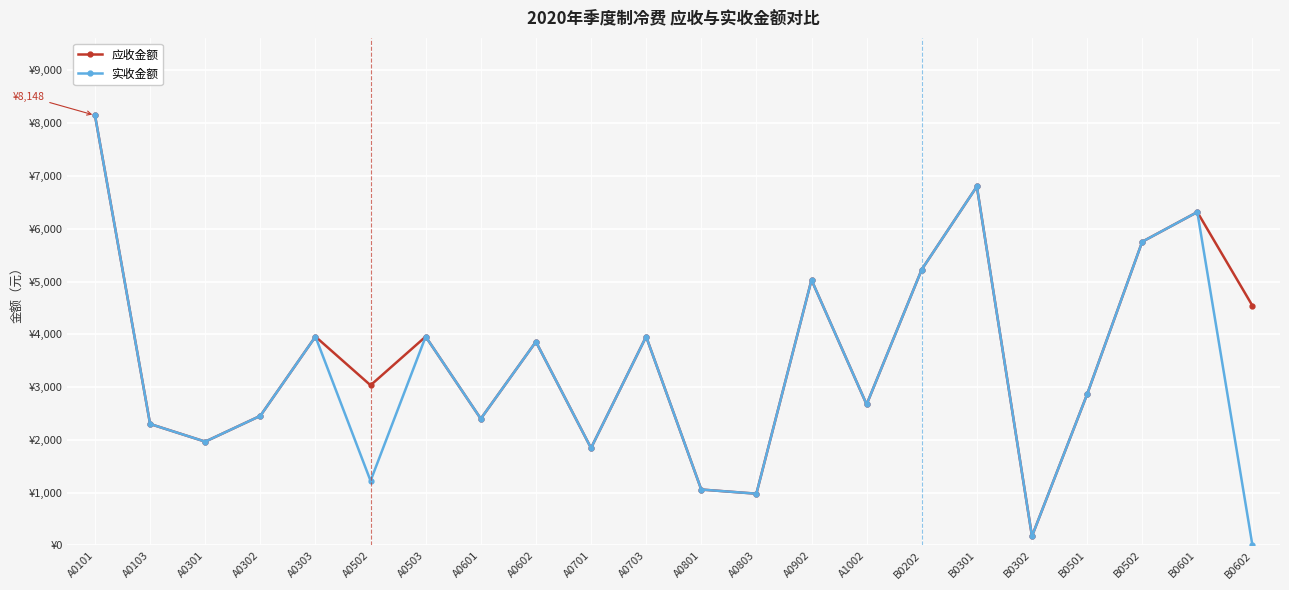

True or false: 实收金额 and 应收金额 intersect in this chart.

False